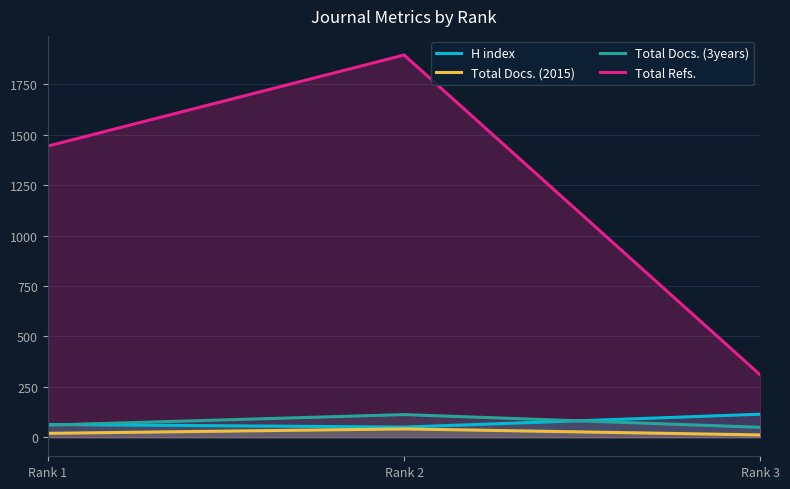

Reading left to right, transcribe all the data shown in this chart.

H index: Rank 1=63	Rank 2=50	Rank 3=114
Total Docs. (2015): Rank 1=19	Rank 2=41	Rank 3=11
Total Docs. (3years): Rank 1=60	Rank 2=112	Rank 3=49
Total Refs.: Rank 1=1444	Rank 2=1896	Rank 3=308